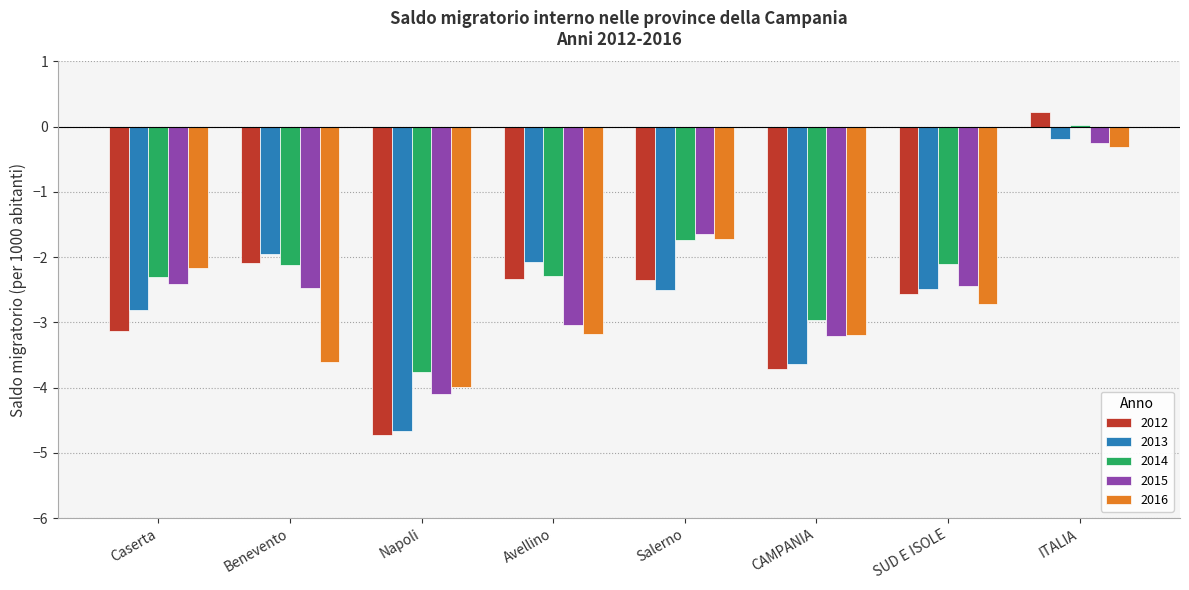

What is the difference between the maximum and minimum values in the 2014 series?

3.8